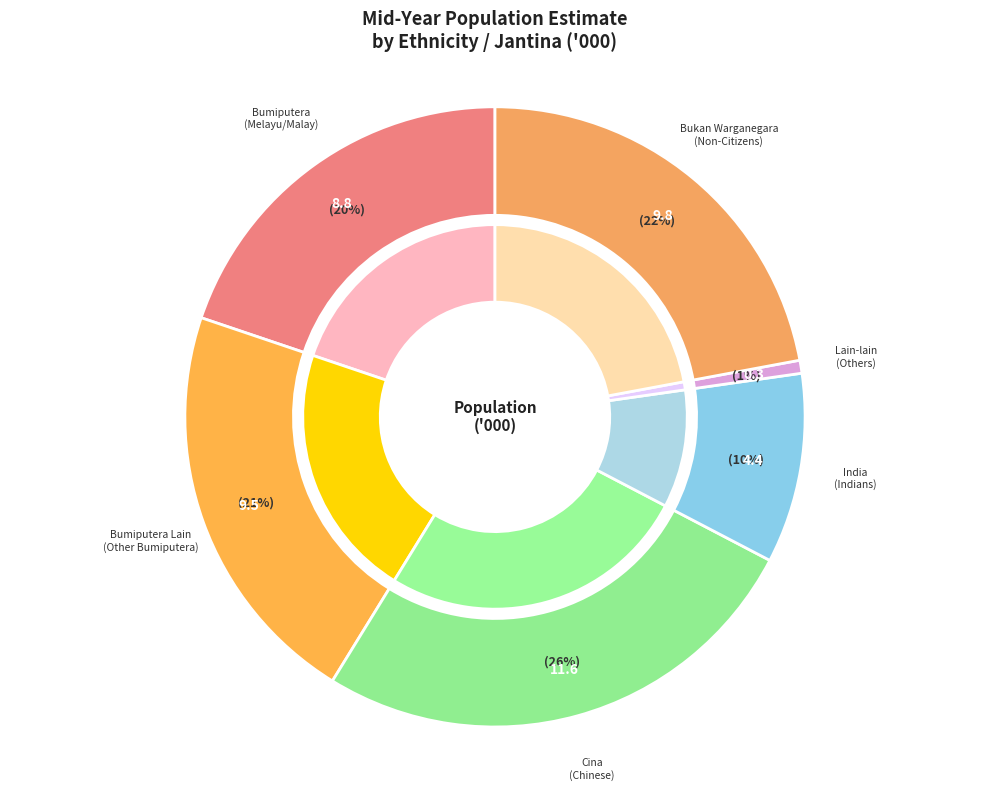

What is the largest slice in the pie chart?

Cina (Chinese)